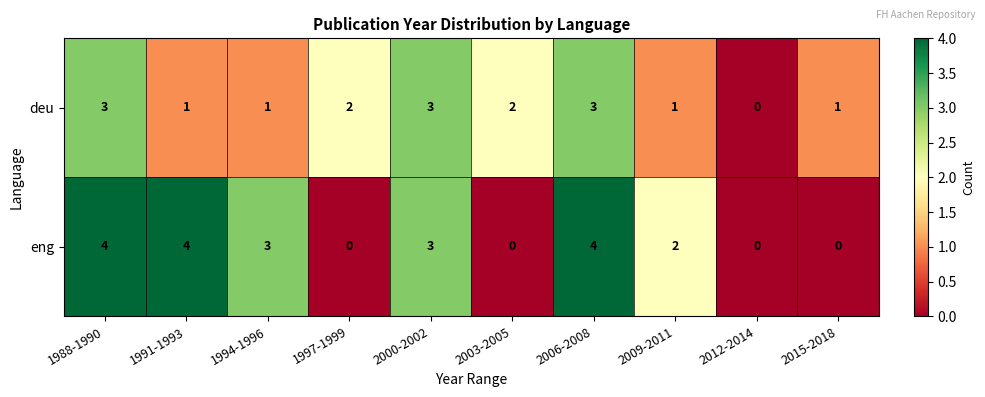

What is the sum of the deu values at 1991-1993 and 2006-2008?

4